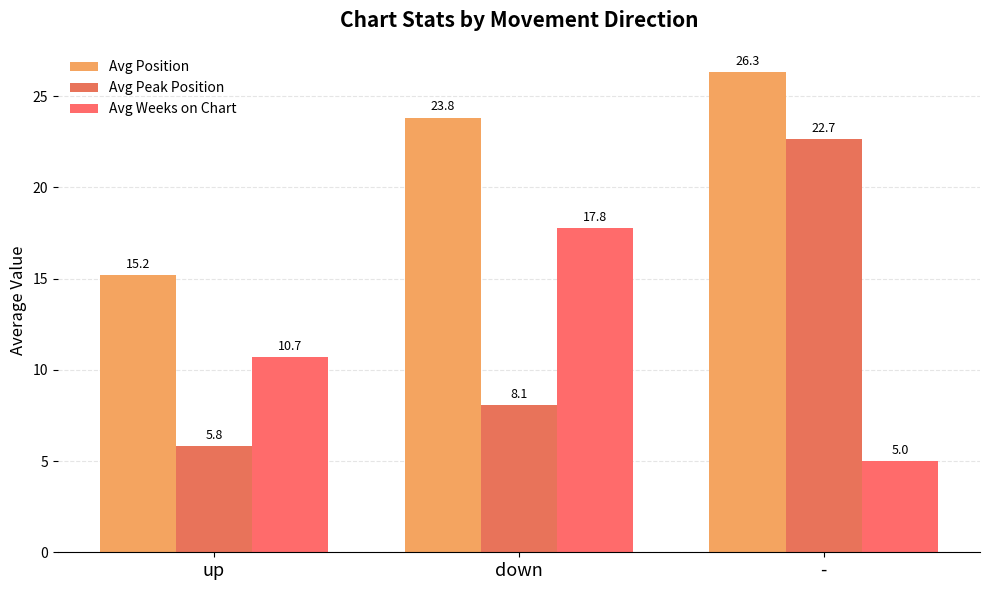

Which label corresponds to the largest value in the chart?

-